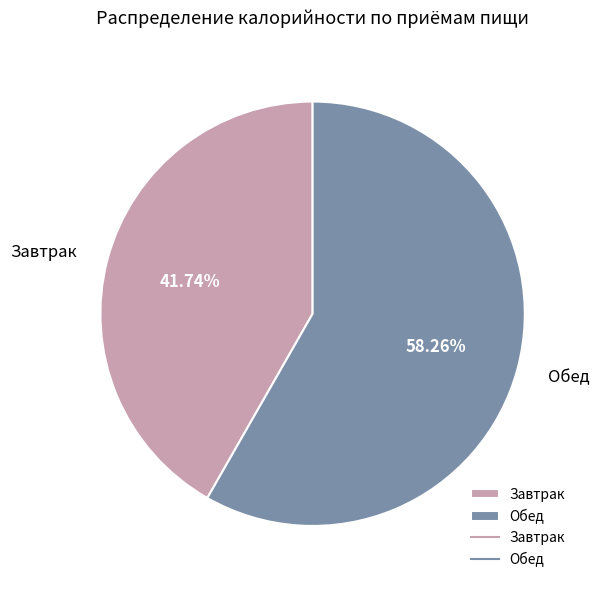

What percentage is the Обед slice, to the nearest percent?

58%